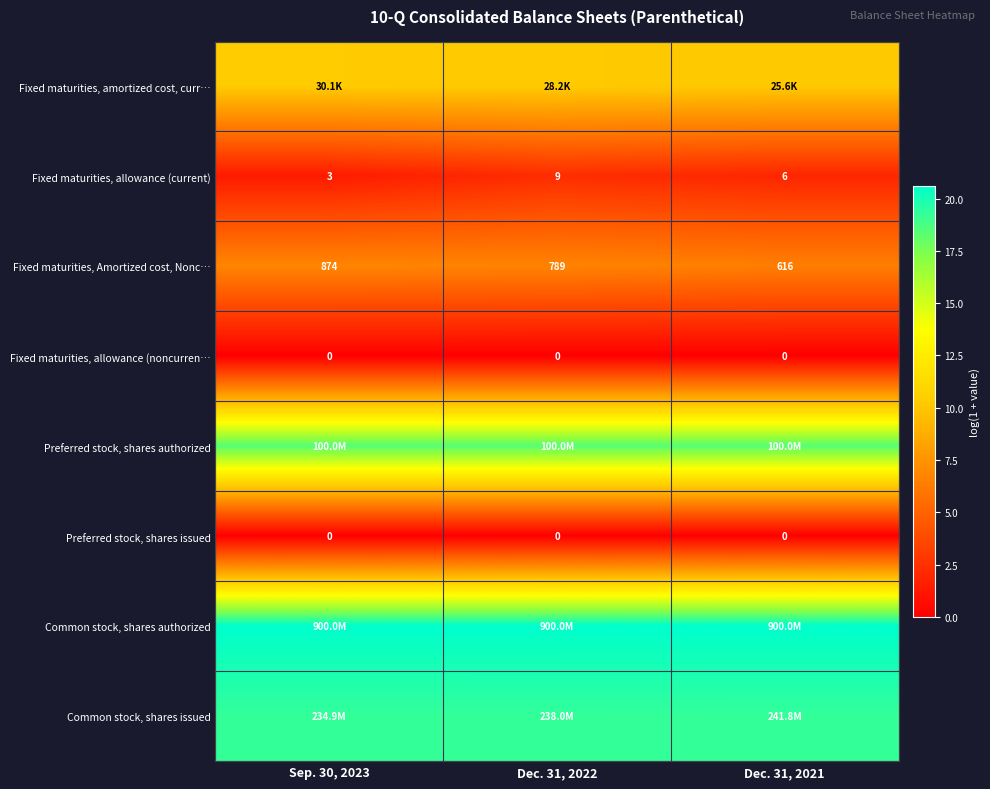

Is the value of Common stock, shares authorized at Dec. 31, 2022 greater than the value of Preferred stock, shares authorized at Dec. 31, 2022?

Yes